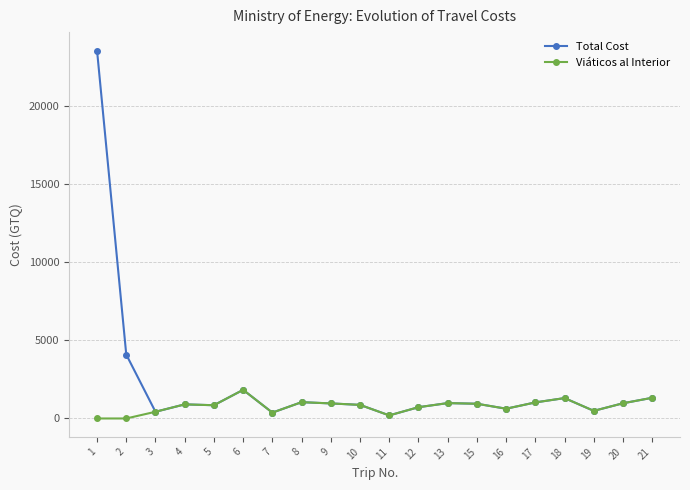

Which series has the widest spread of values?

Total Cost